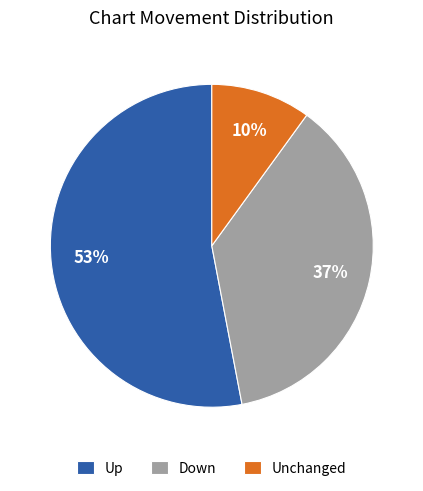

What percentage is the Down slice, to the nearest percent?

37%